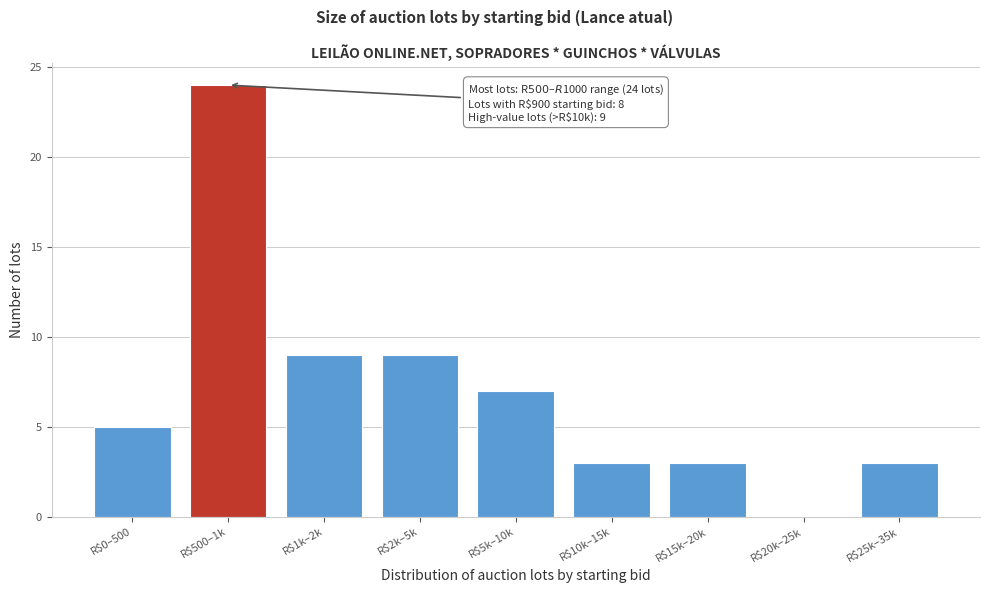

Which label corresponds to the largest value in the chart?

R$500–1k